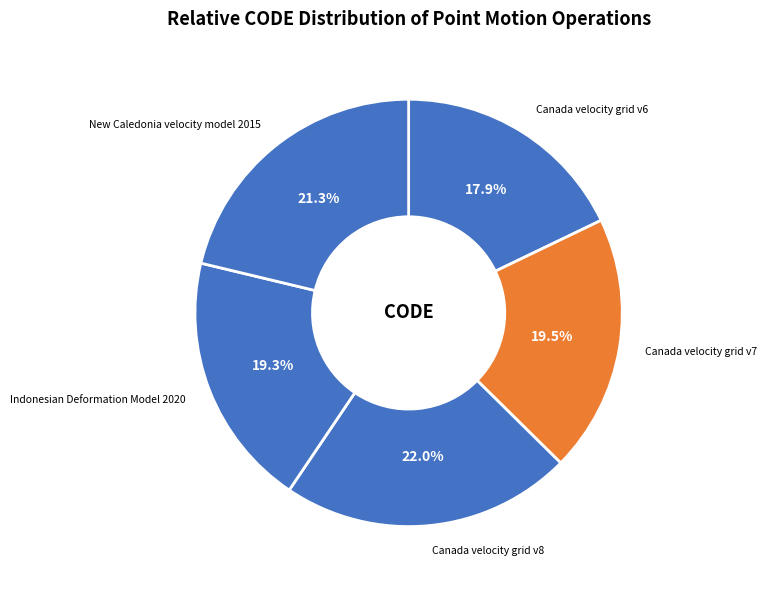

Does Indonesian Deformation Model 2020 account for over 50% of the chart?

No